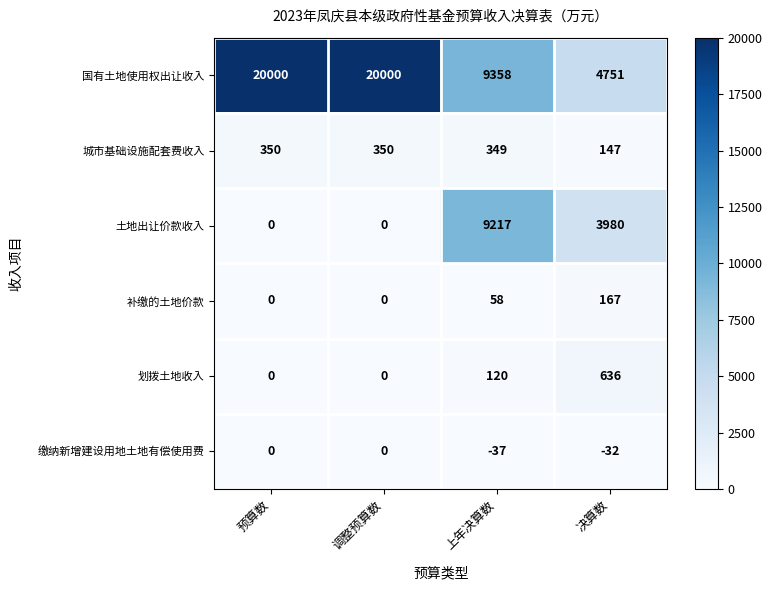

Which series has the largest total across all categories?

国有土地使用权出让收入